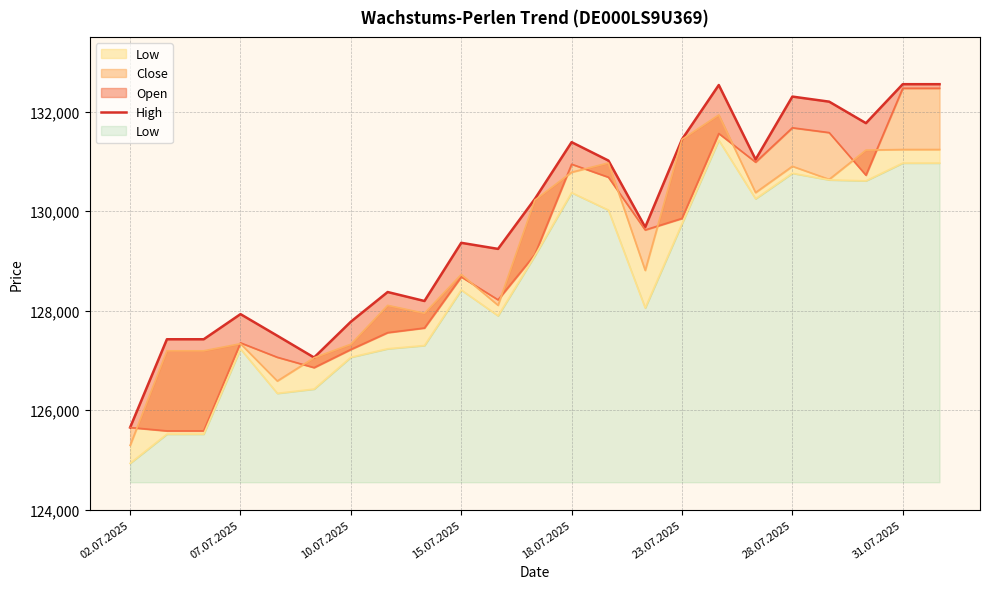

Which has a higher value, 18 or 19?

18